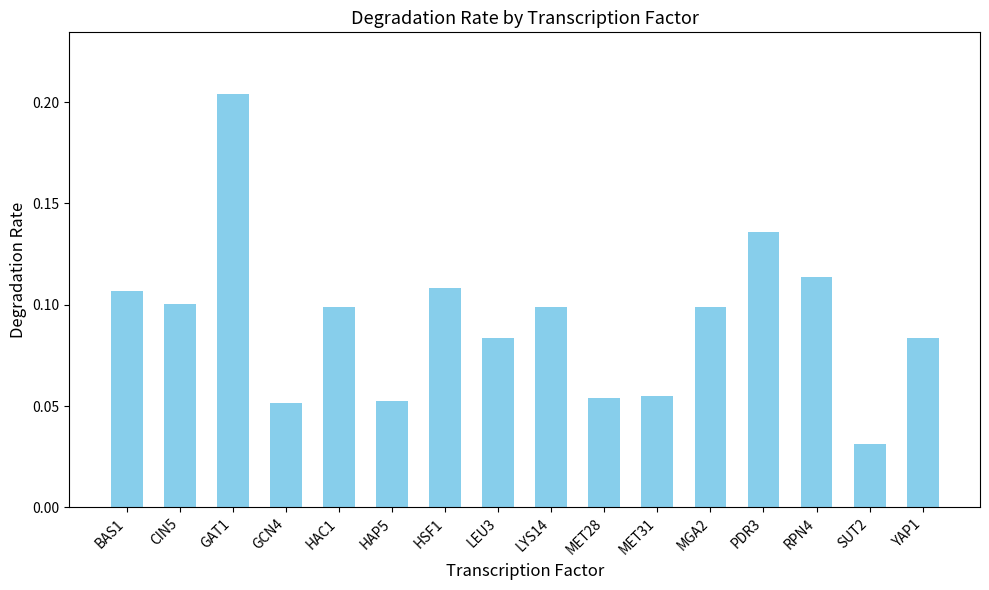

Which label corresponds to the largest value in the chart?

GAT1